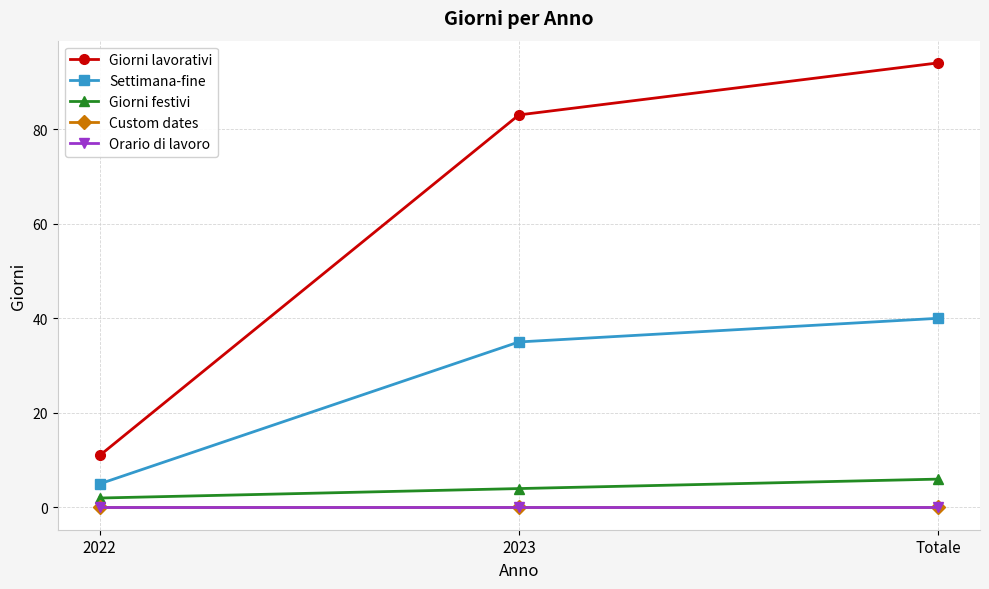

What is the difference between the second highest and minimum values in the Giorni festivi series?

2